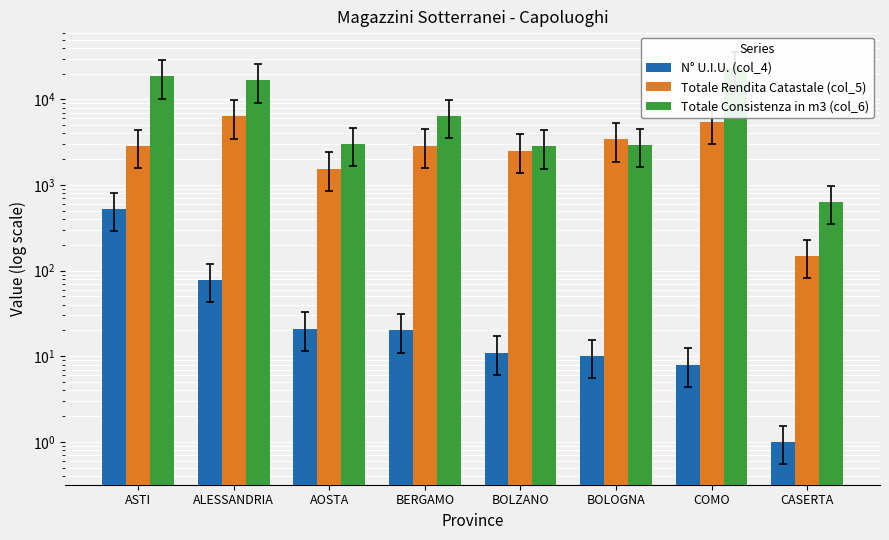

What is the label of the 7th bar from the right?

ALESSANDRIA